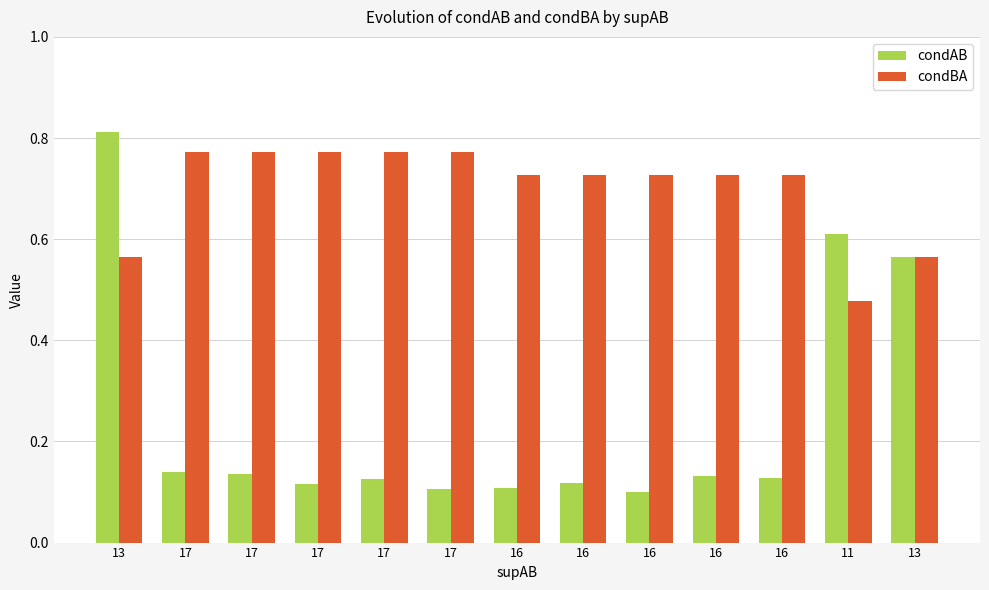

Rank the series by their average value, from lowest to highest.

condAB, condBA